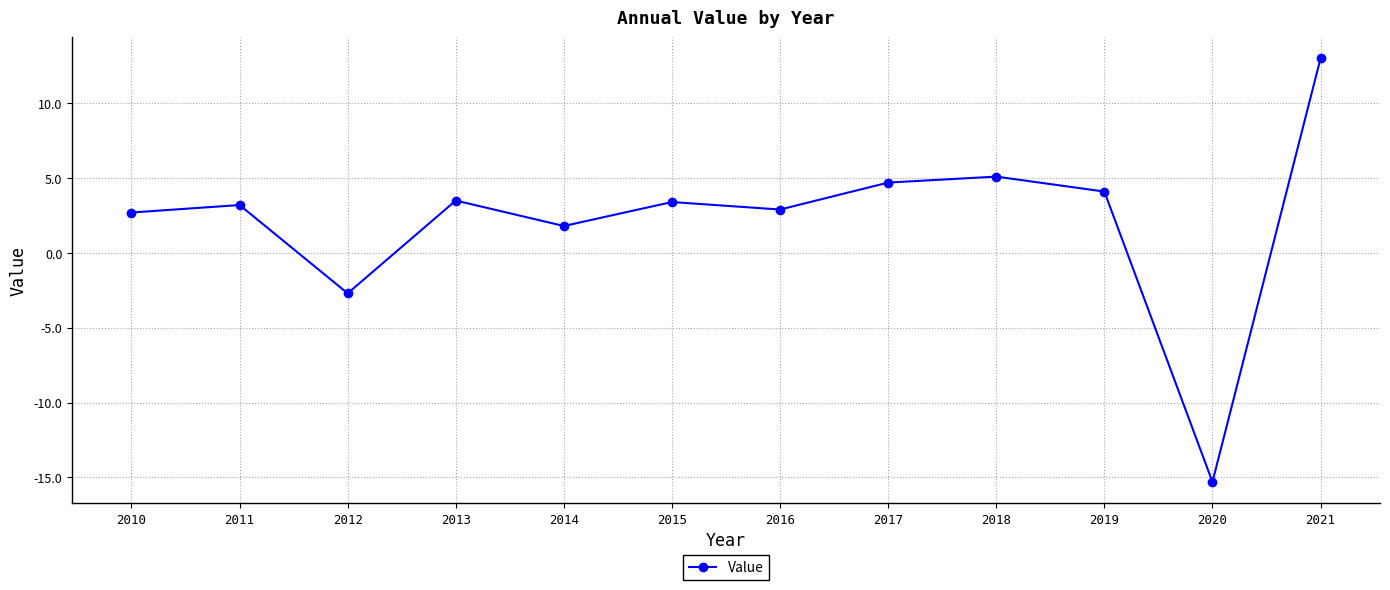

At which category does the chart reach its peak across all series?

2021